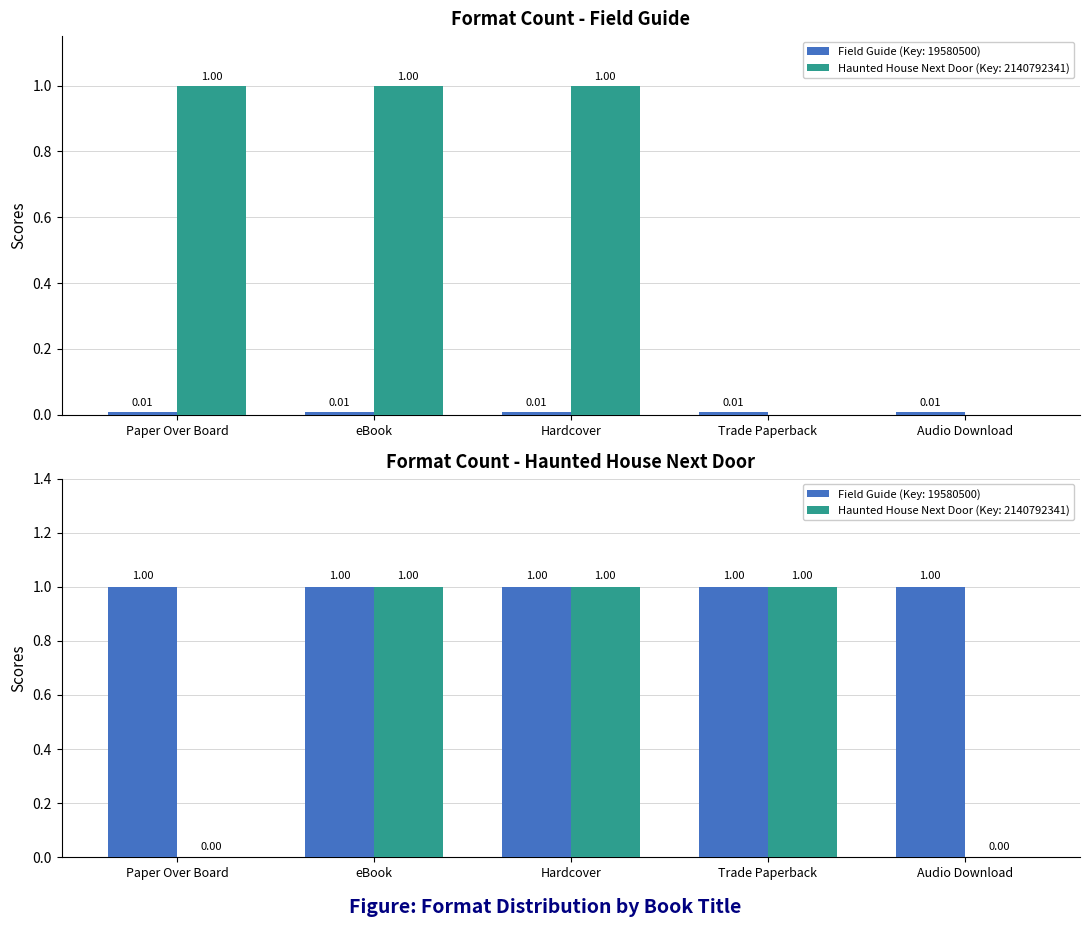

True or false: the data shows 1 at Hardcover.

True